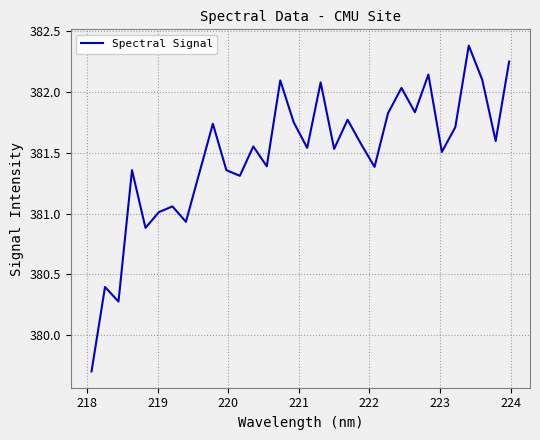

How many interior local peaks (higher than both neighbors) does the data have?

11